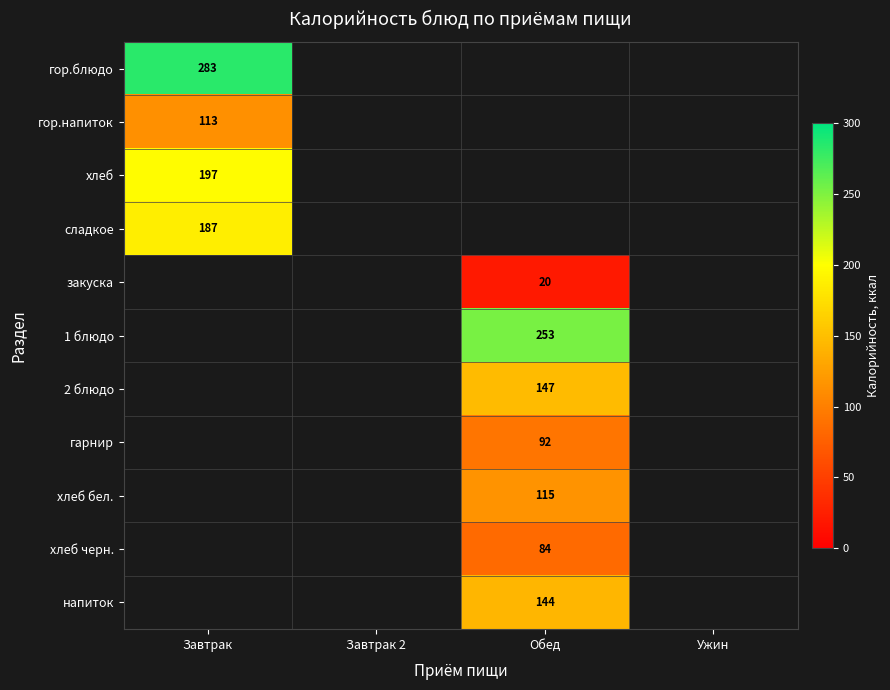

The value of гарнир at Обед is 19. True or false?

False